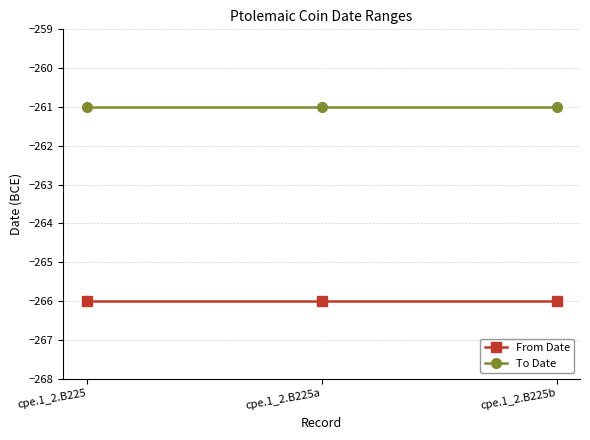

The To Date series shows -411 at cpe.1_2.B225b. True or false?

False